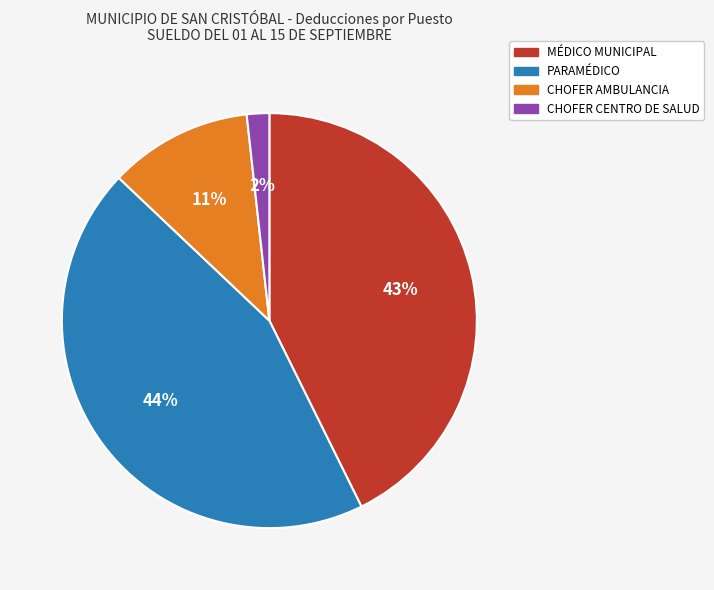

To the nearest percent, what is the average slice percentage?

25%